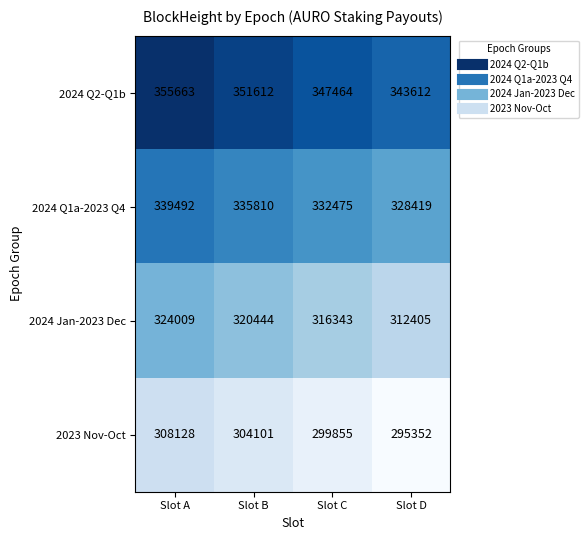

Reading right to left, transcribe all the data shown in this chart.

2024 Q2-Q1b: 343612	347464	351612	355663
2024 Q1a-2023 Q4: 328419	332475	335810	339492
2024 Jan-2023 Dec: 312405	316343	320444	324009
2023 Nov-Oct: 295352	299855	304101	308128